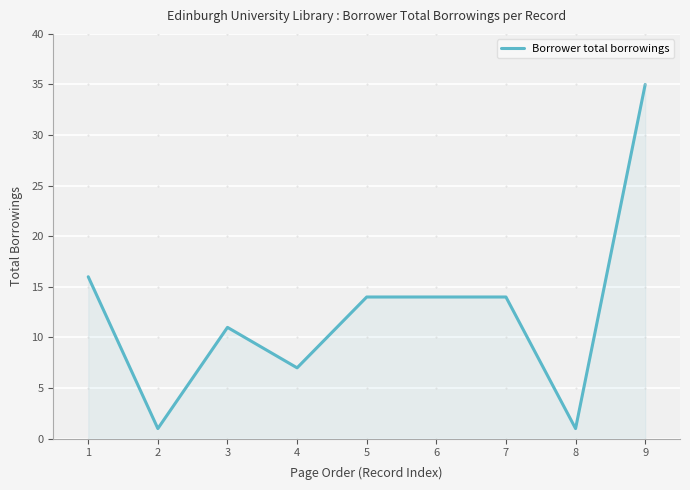

Which label corresponds to the largest value in the chart?

9